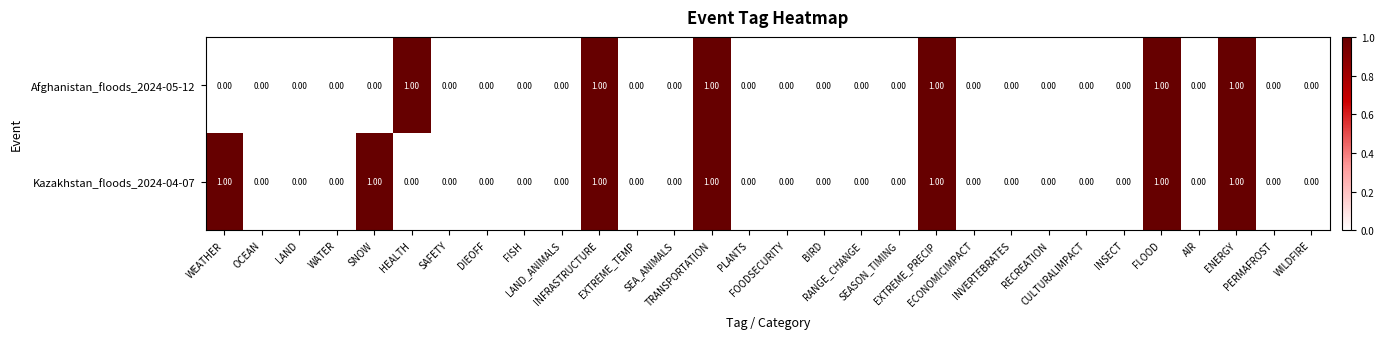

List the series in order of their overall mean, highest first.

Kazakhstan_floods_2024-04-07, Afghanistan_floods_2024-05-12